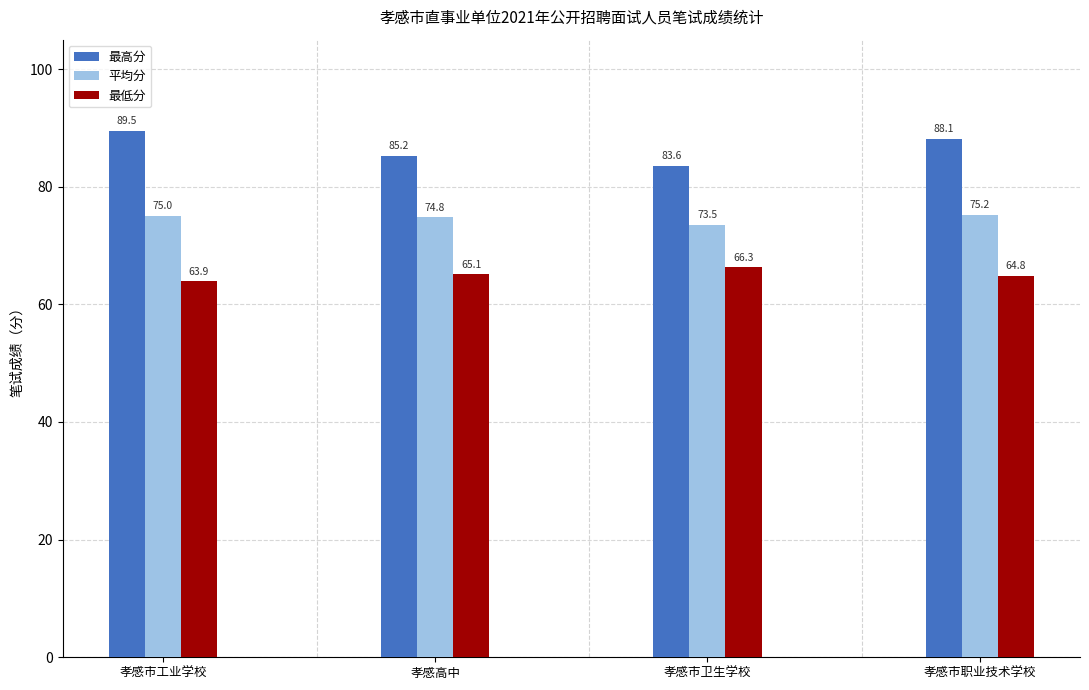

Which category has the lowest value in the 最高分 series?

孝感市卫生学校